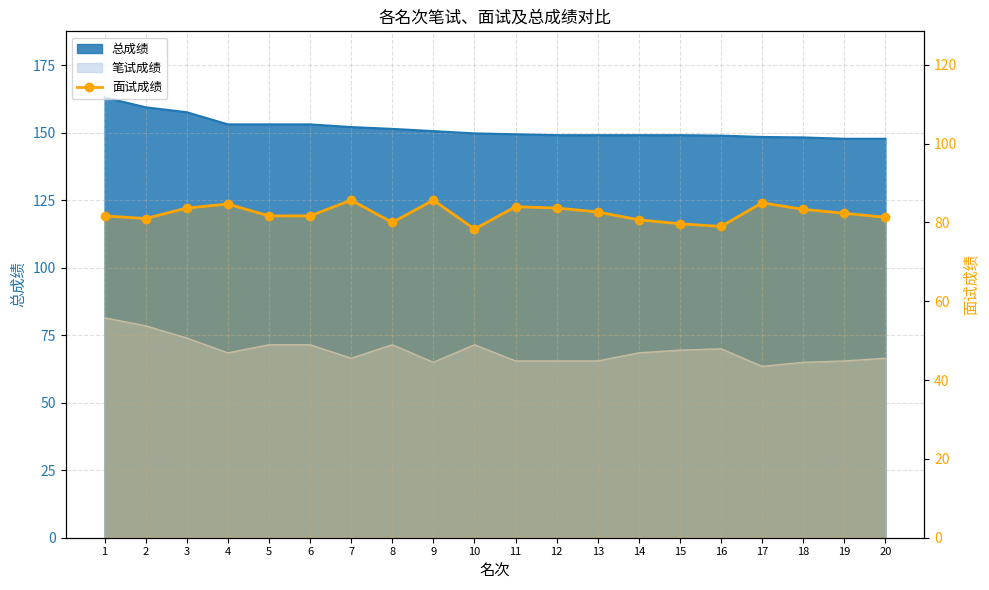

Reading left to right, list all the values displayed in this chart.

1=81.7	2=81.0	3=83.7	4=84.7	5=81.7	6=81.7	7=85.7	8=80.0	9=85.7	10=78.3	11=84.0	12=83.7	13=82.7	14=80.7	15=79.7	16=79.0	17=85.0	18=83.3	19=82.3	20=81.3